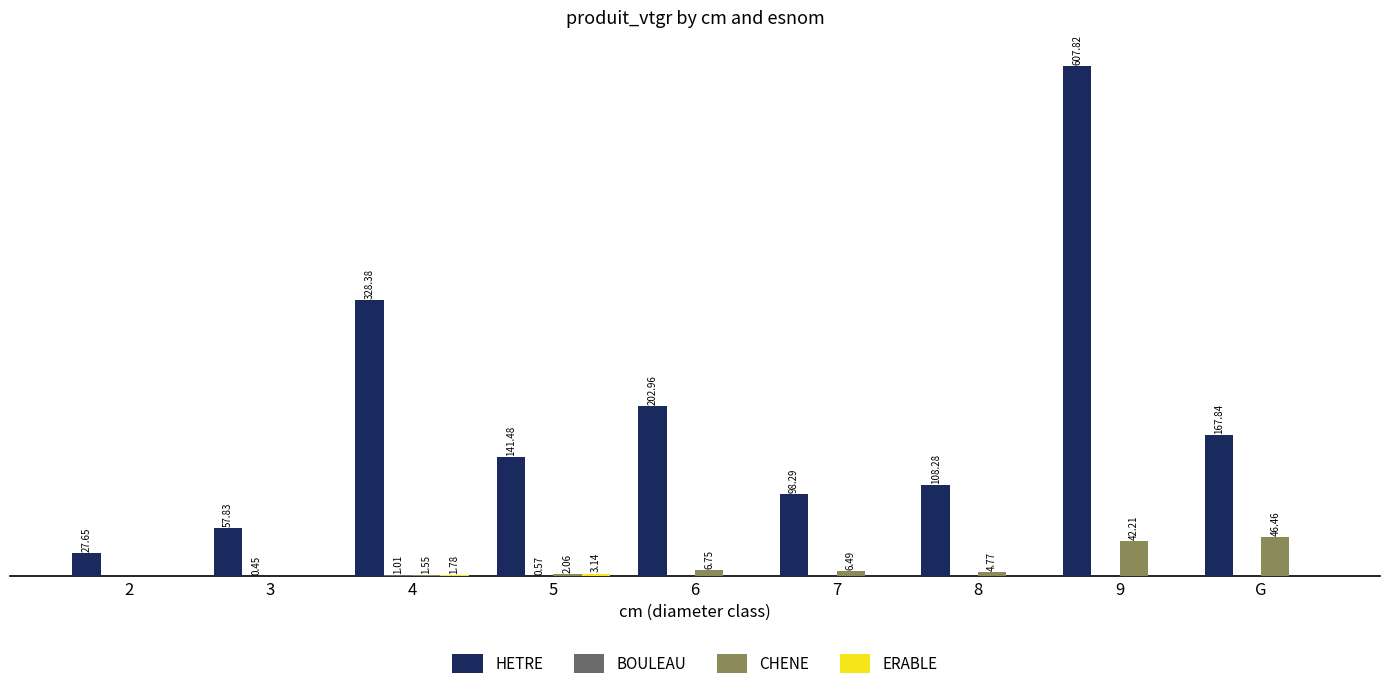

Which series has the largest total across all categories?

HETRE